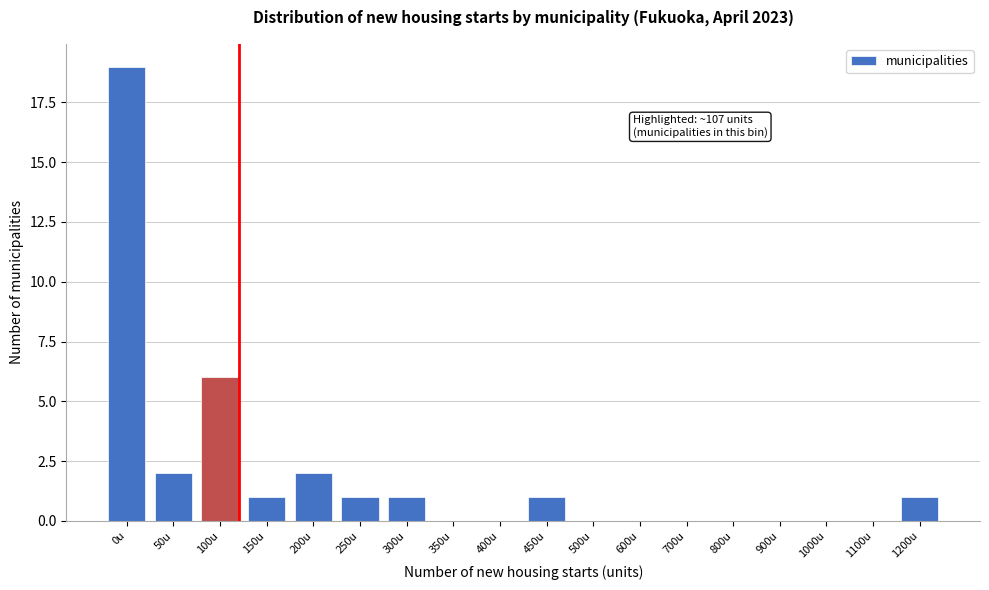

Reading left to right, what are all the values shown in this chart?

0u=19	50u=2	100u=6	150u=1	200u=2	250u=1	300u=1	350u=0	400u=0	450u=1	500u=0	600u=0	700u=0	800u=0	900u=0	1000u=0	1100u=0	1200u=1